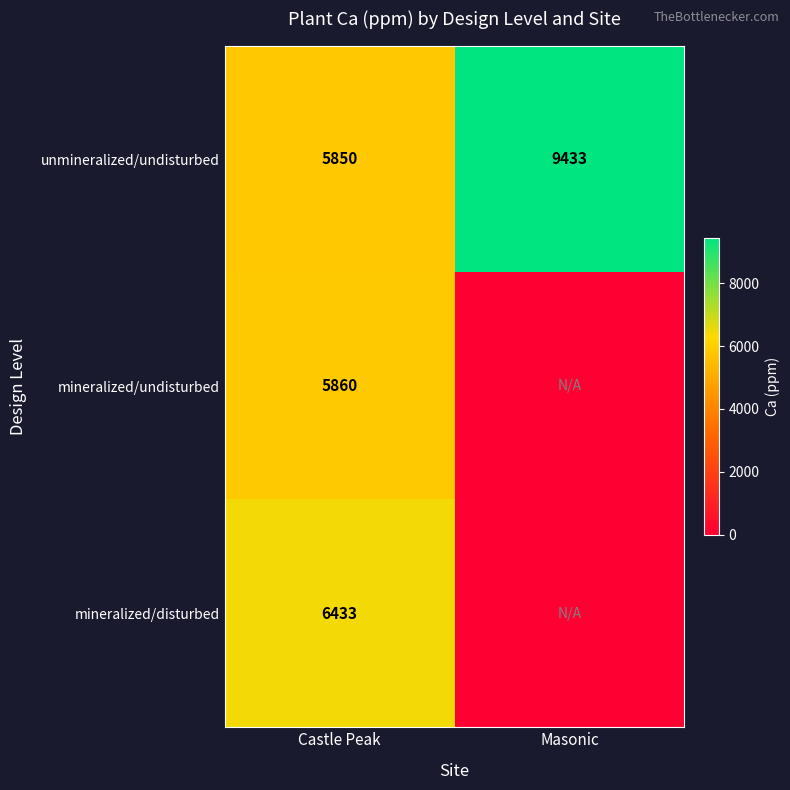

What is the total value across all series at Castle Peak?

18143